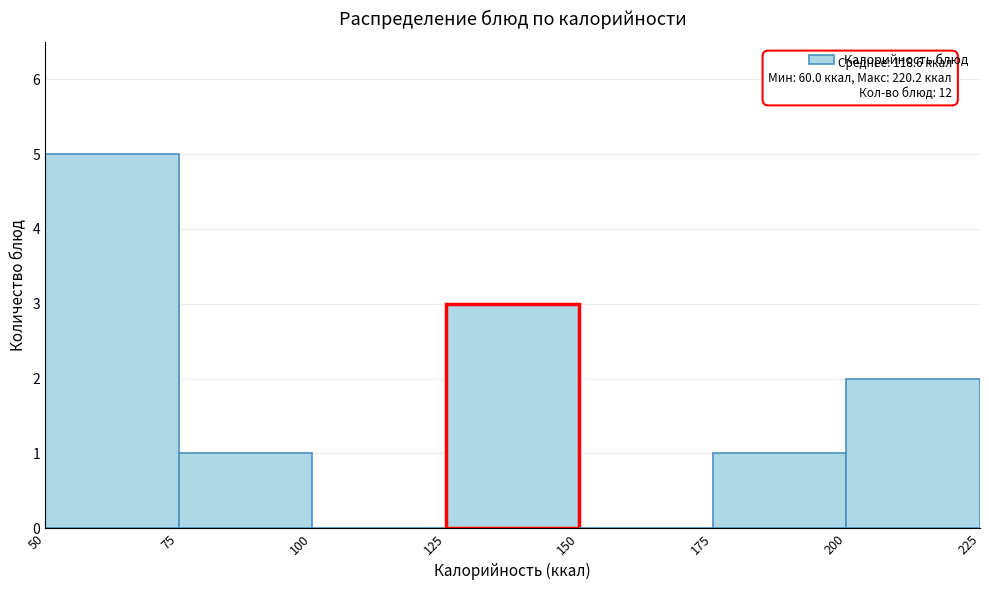

Which range on the x-axis has the tallest bar?

50 to 75